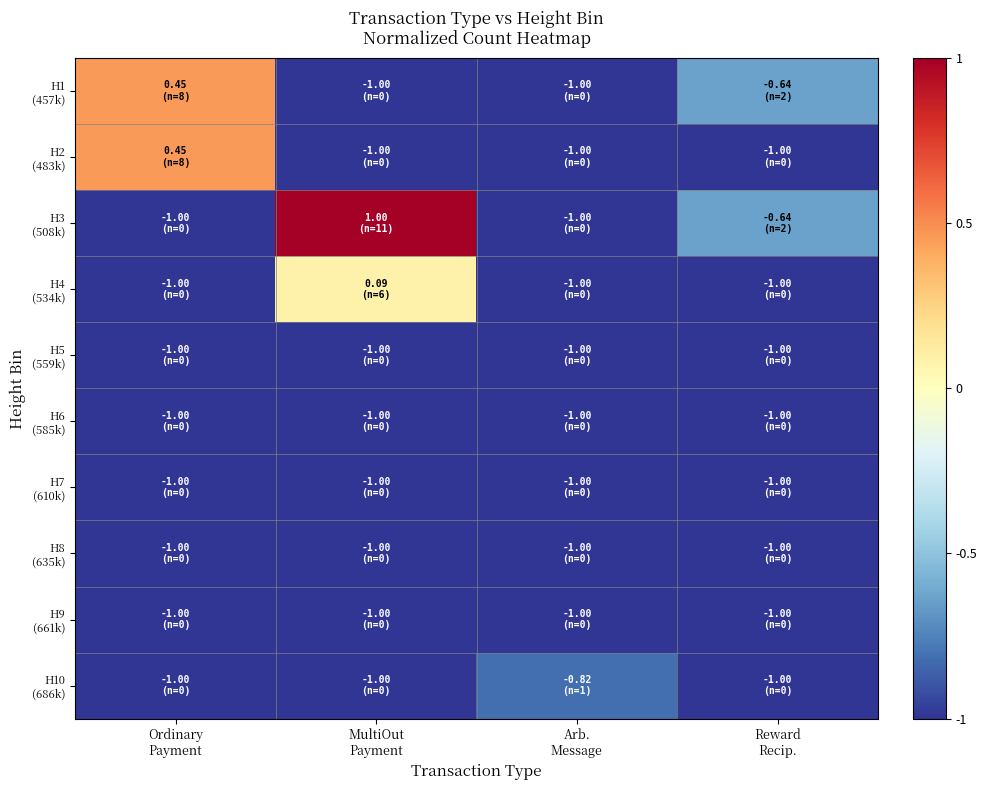

What is the total value across all series at Ordinary
Payment?

-7.1